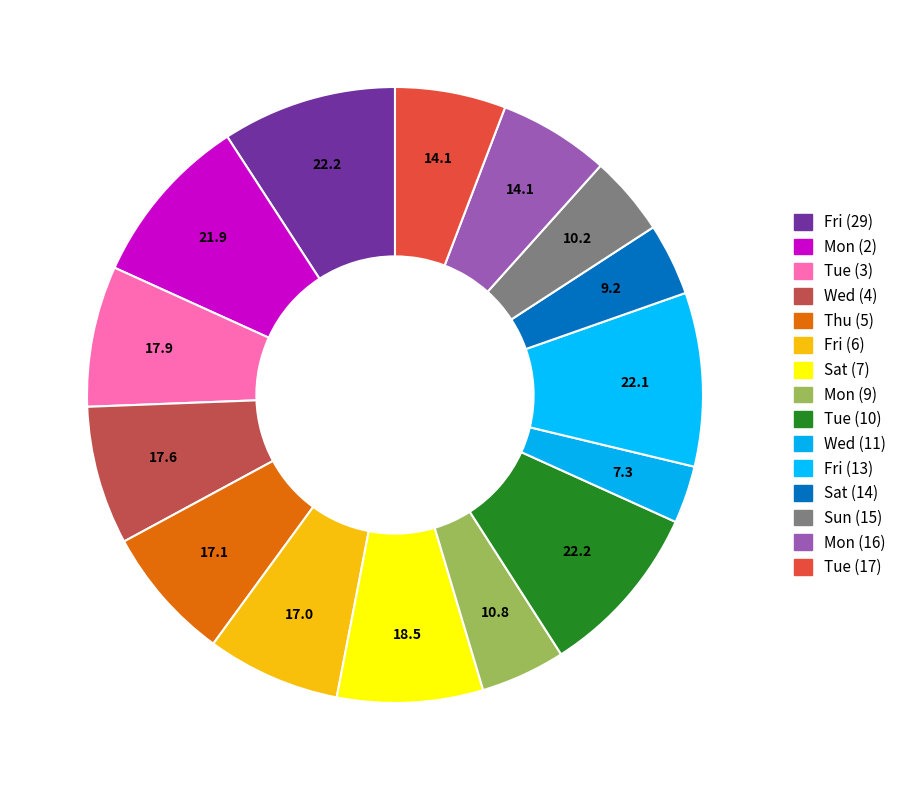

To the nearest percent, what percentage of the pie is Fri (6)?

7%